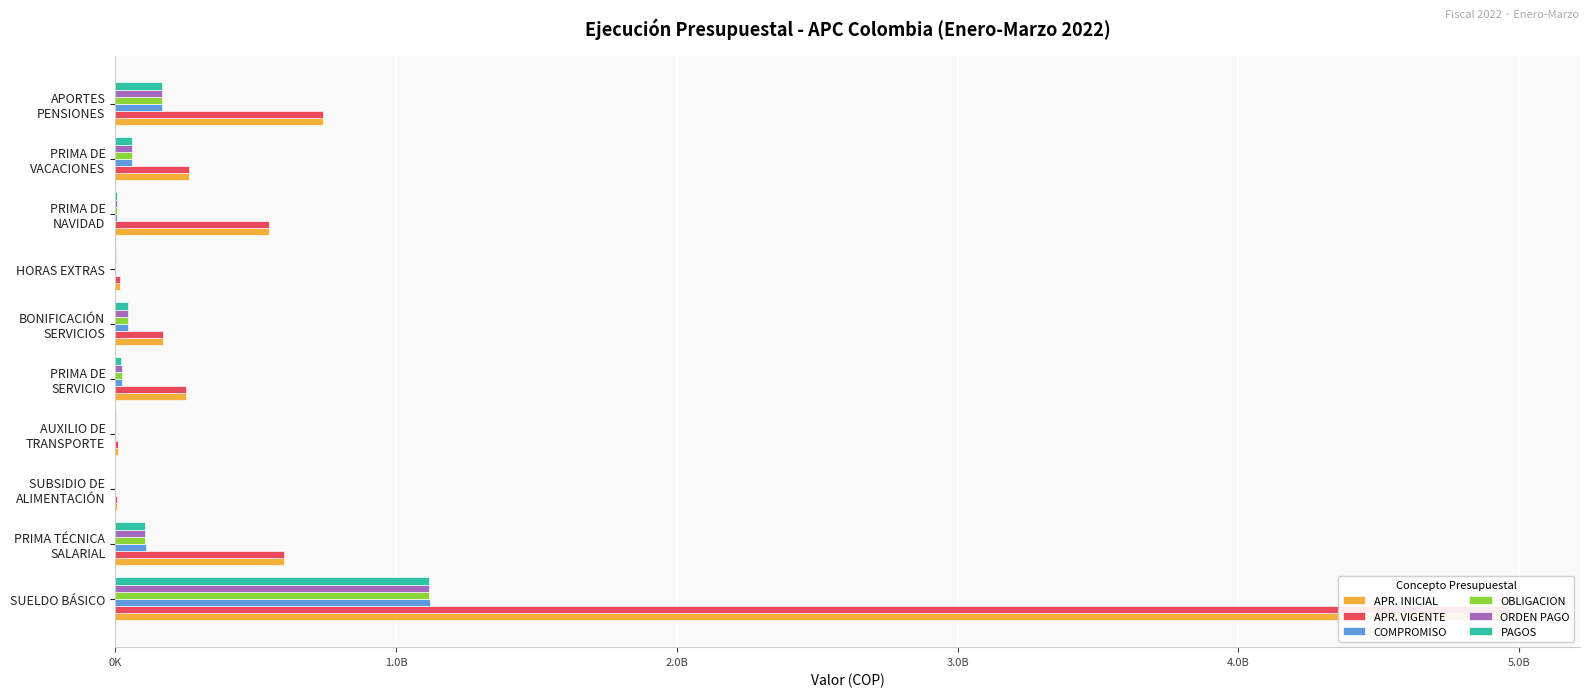

Rank the series by their maximum value, from lowest to highest.

OBLIGACION, ORDEN PAGO, PAGOS, COMPROMISO, APR. INICIAL, APR. VIGENTE